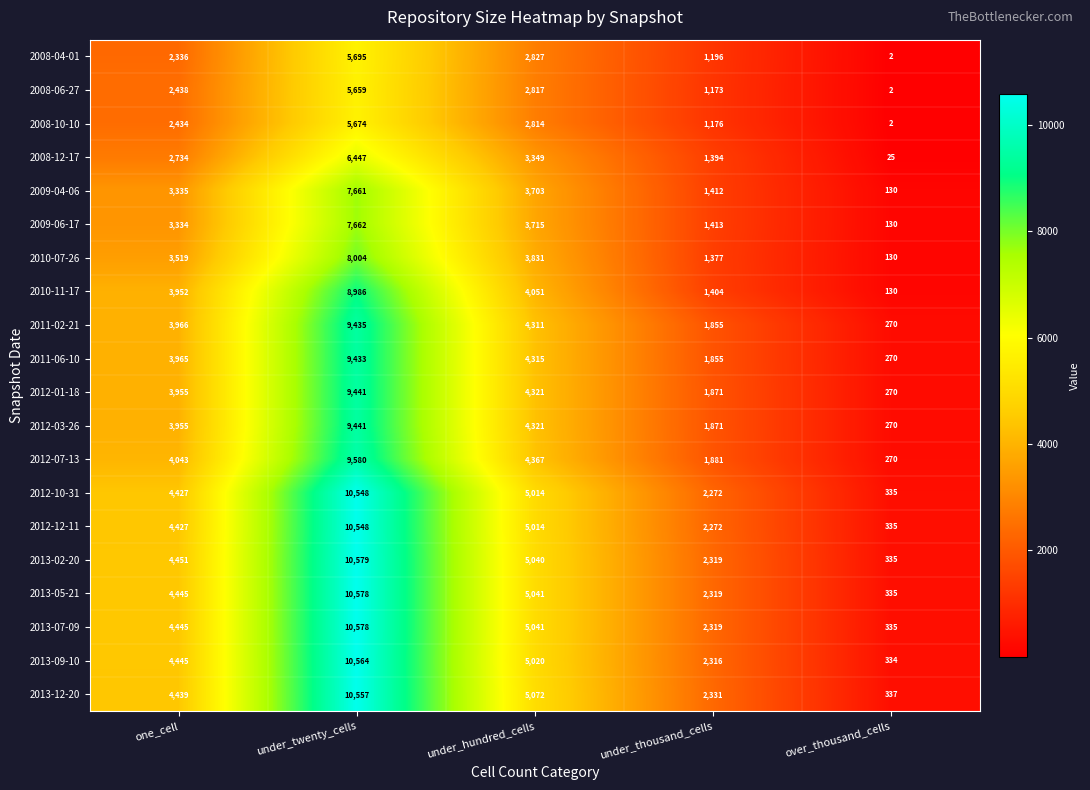

The 2013-12-20 series shows 5072 at under_hundred_cells. True or false?

True